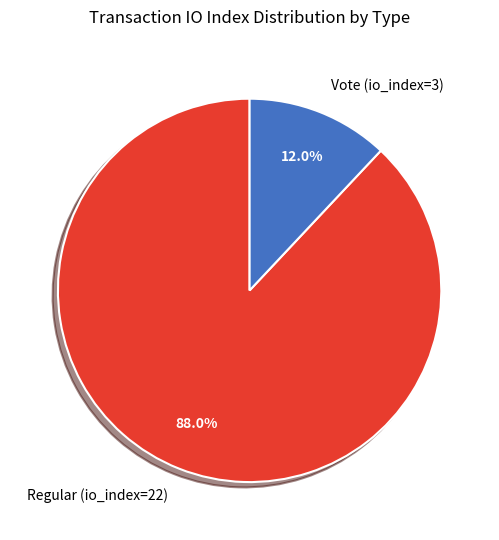

The Regular (io_index=22) slice represents 94% of the pie. True or false?

False